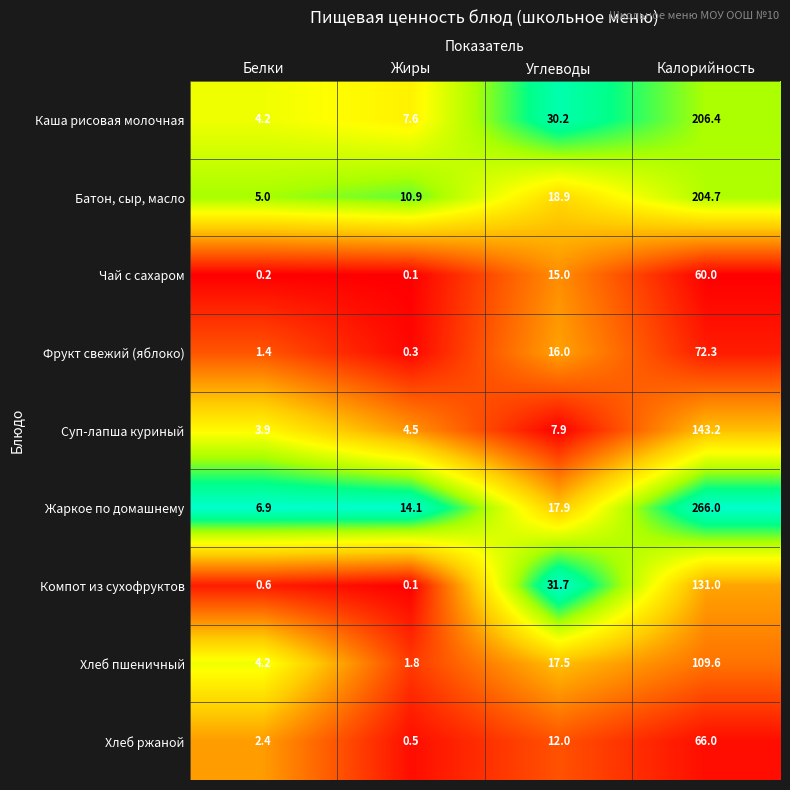

What is the highest value of the Чай с сахаром series?

60.0